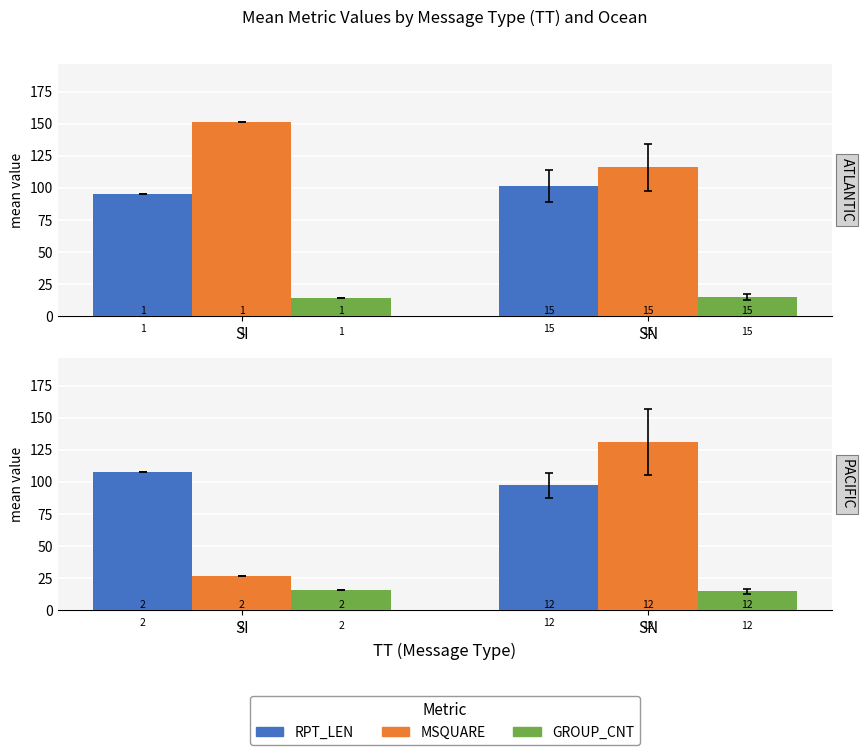

What is the difference between the maximum and minimum values in the MSQUARE series?

104.0